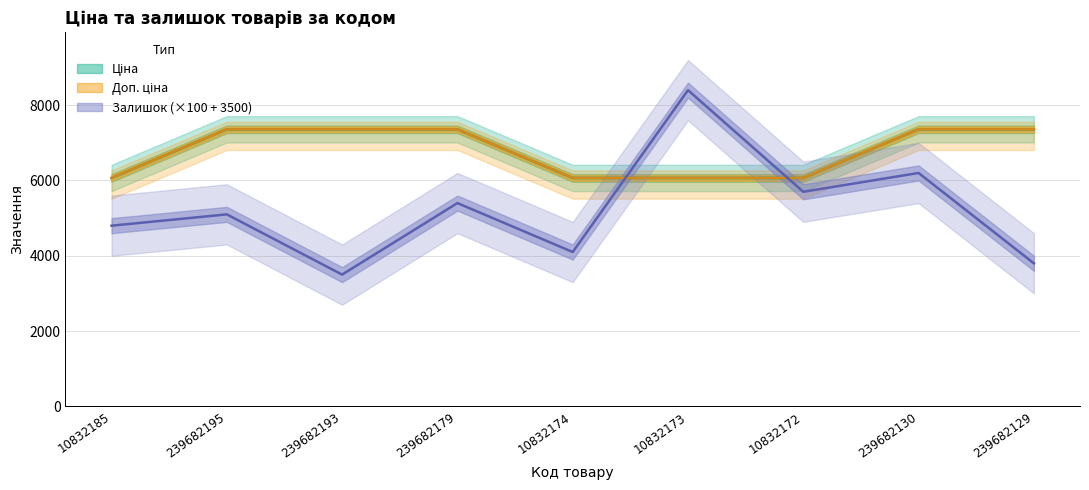

Where is Доп. ціна nearest to the value 6713?

10832185